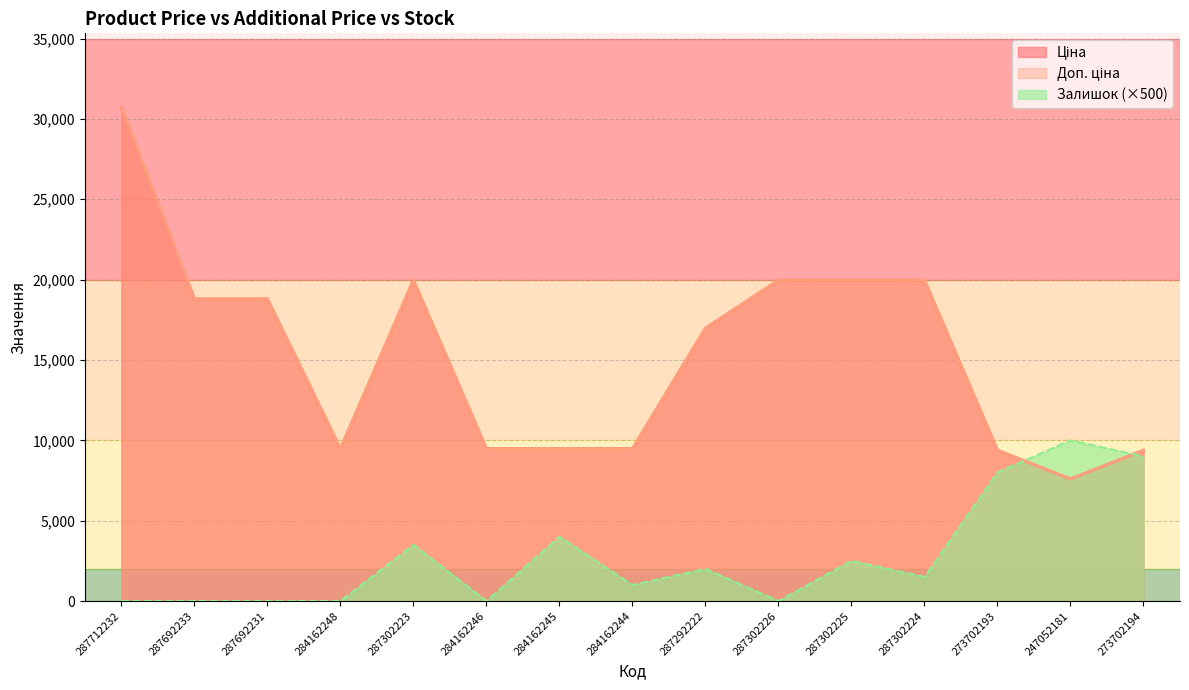

At which label does Залишок first exceed 1500?

287302223